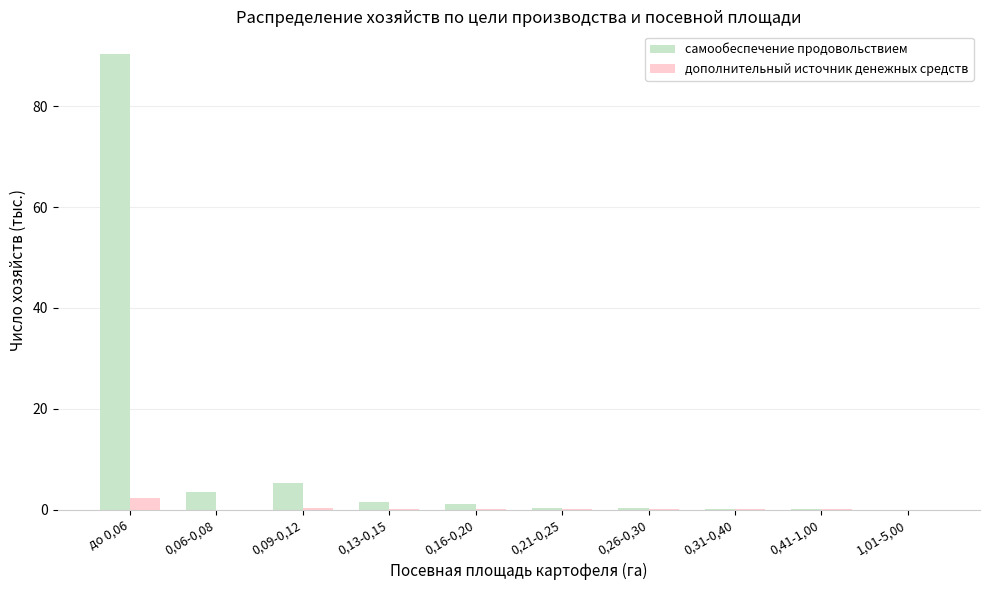

What are all the series names shown in the legend?

самообеспечение продовольствием, дополнительный источник денежных средств